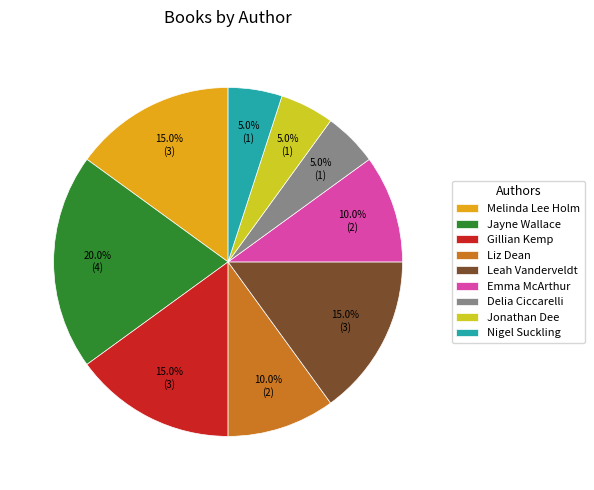

Does Melinda Lee Holm represent more than half of the total?

No